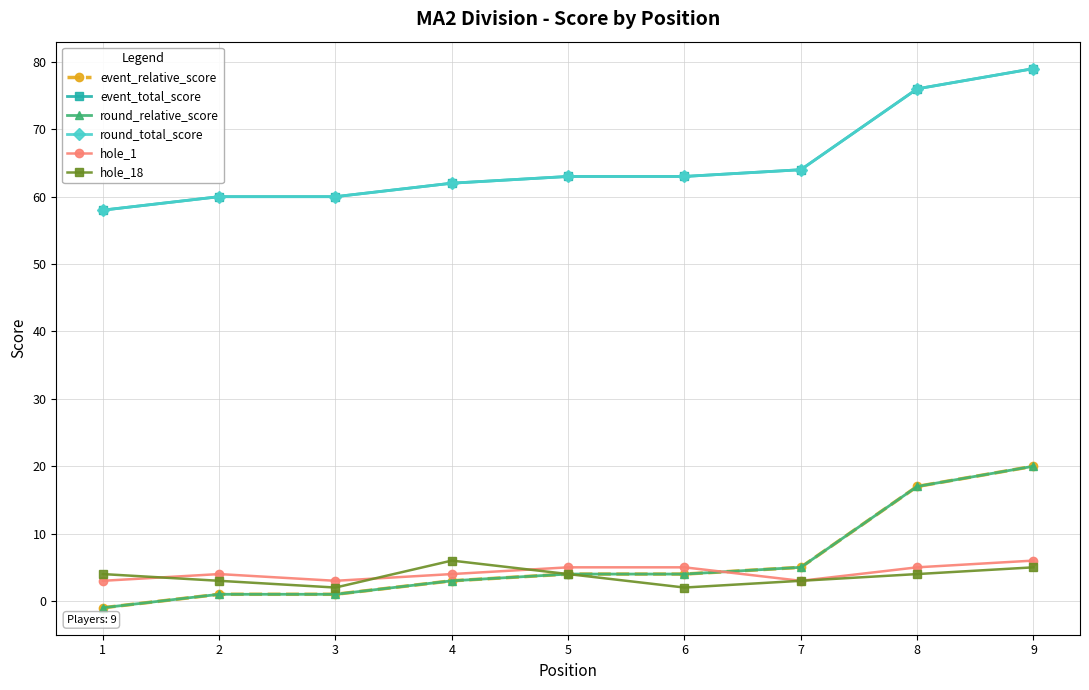

How many values in the event_total_score series exceed 63?

3